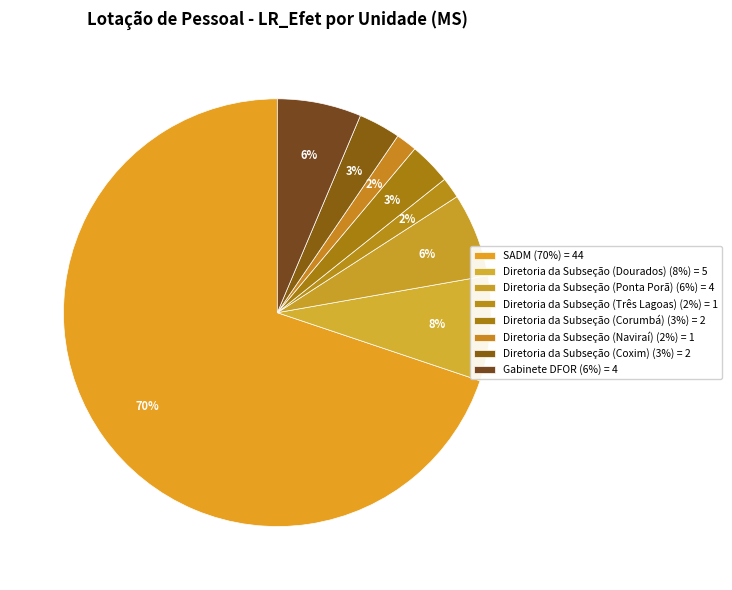

Count the number of slices in the pie.

8